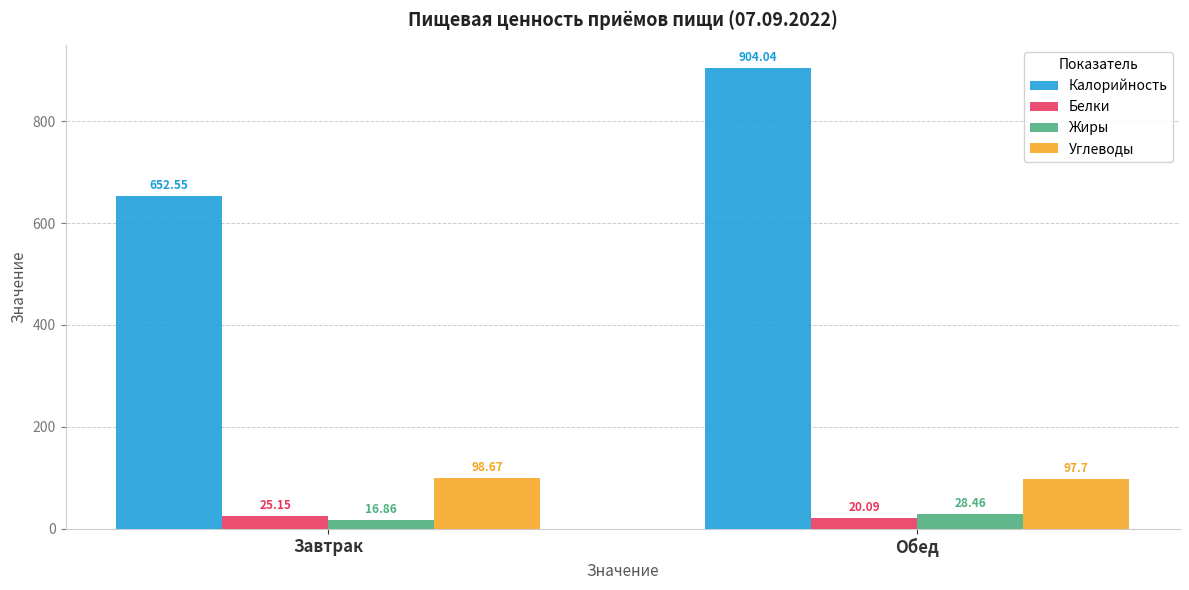

What is the sum of all Калорийность values?

1556.6